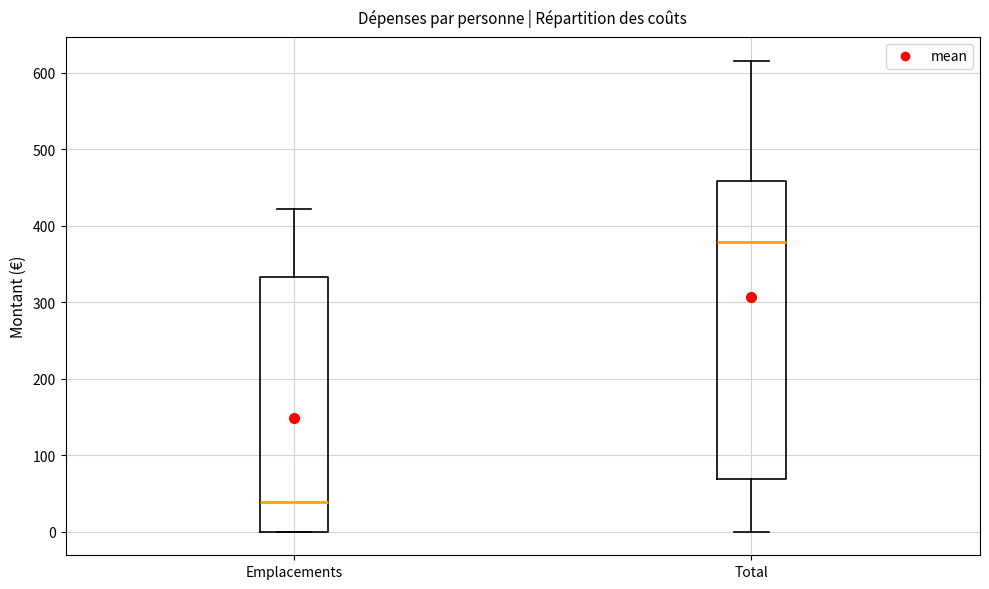

Reading left to right, read every box against the y-axis: the position of its median line, the range the box covers, and the ends of its whiskers. The values are not printed on the chart, so give them approximately, as read against the axis.

Emplacements: median 40, box 0 to 330, whiskers 0 to 420
Total: median 380, box 70 to 460, whiskers 0 to 620